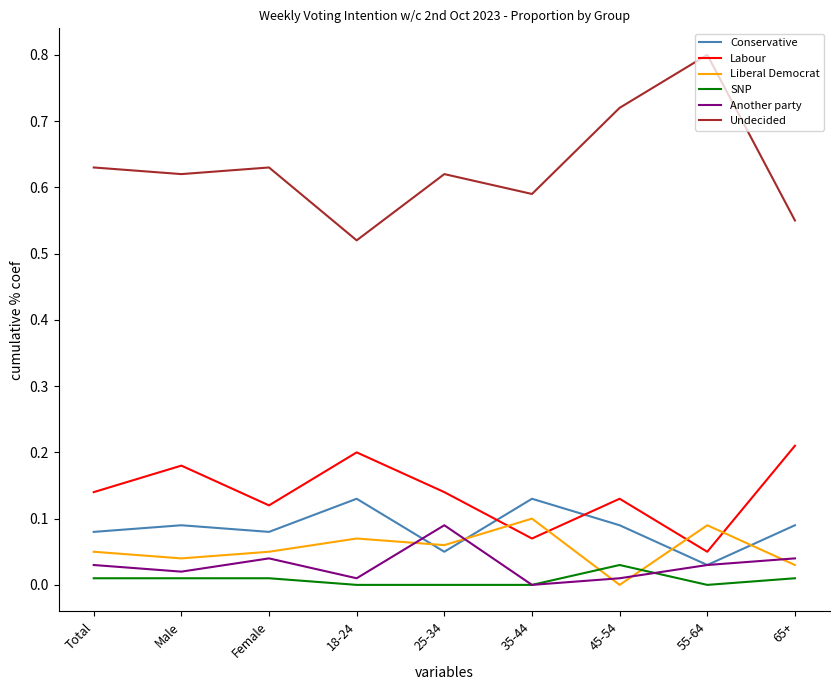

What are all the series names shown in the legend?

Conservative, Labour, Liberal Democrat, SNP, Another party, Undecided